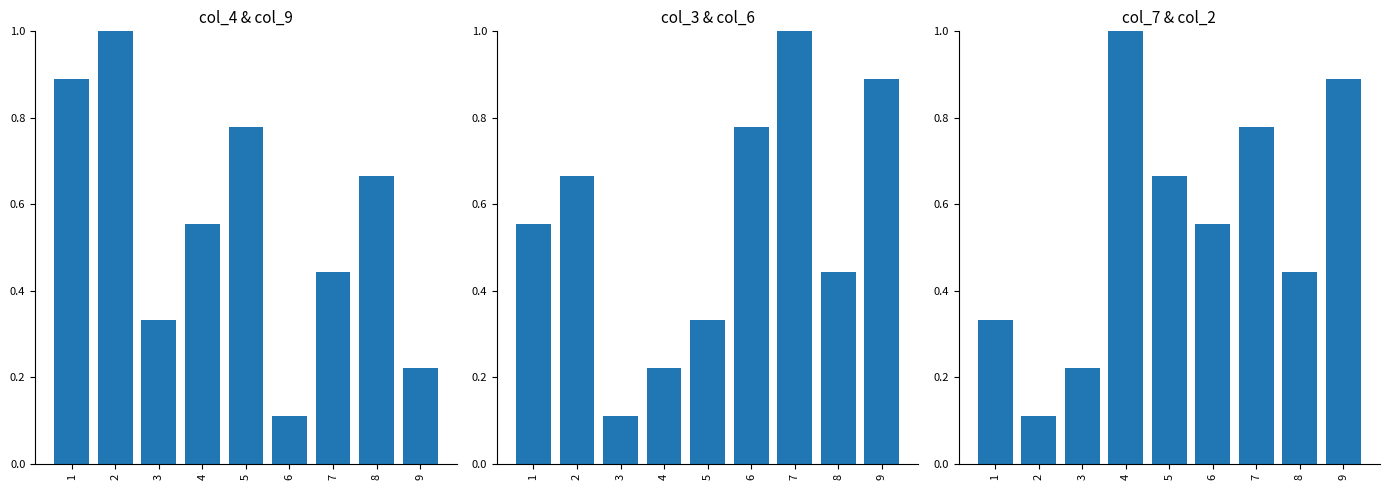

Reading left to right, list all the values displayed in this chart.

col_4: 0.9	1.0	0.3	0.6	0.8	0.1	0.4	0.7	0.2
col_3: 0.6	0.7	0.1	0.2	0.3	0.8	1.0	0.4	0.9
col_7: 0.3	0.1	0.2	1.0	0.7	0.6	0.8	0.4	0.9